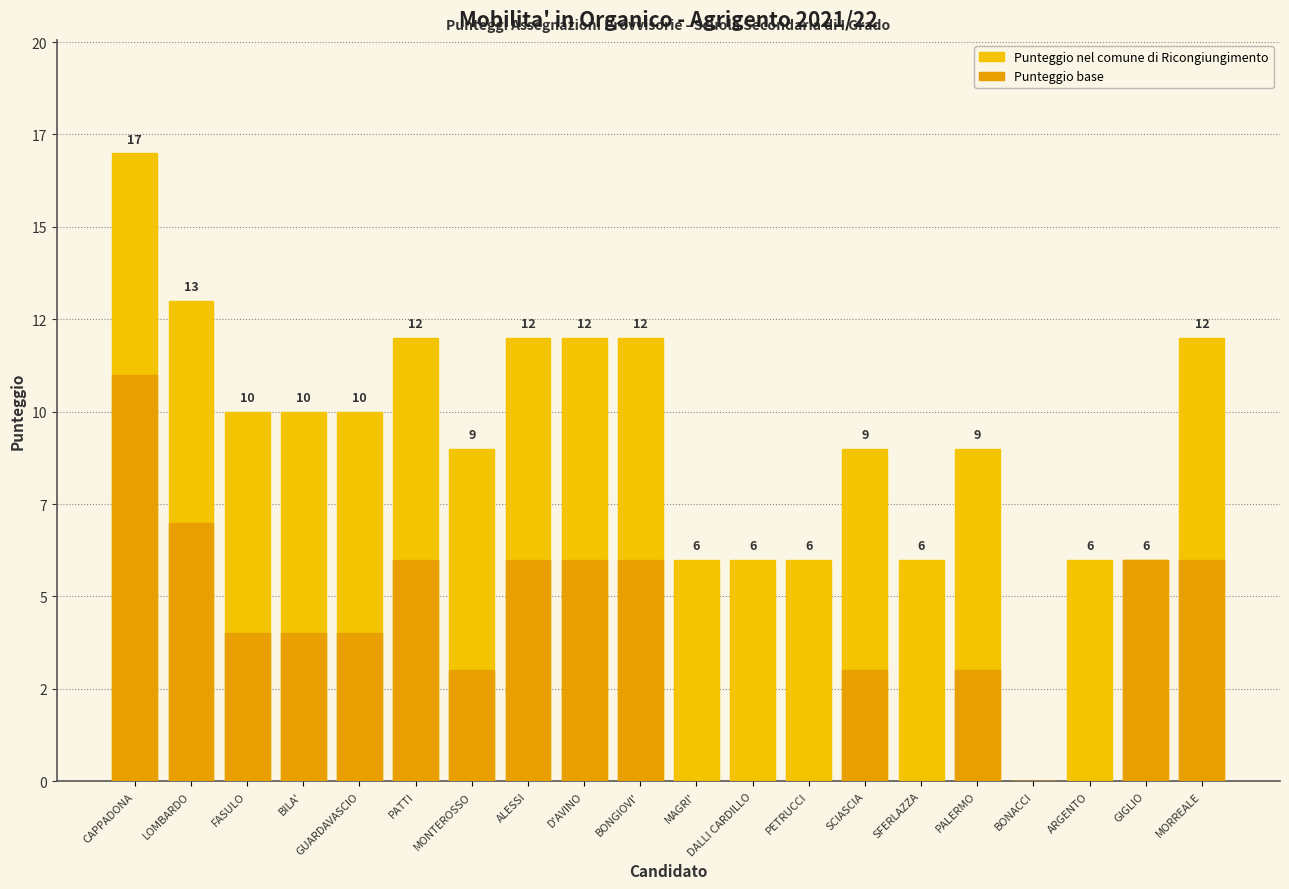

What is the sum of all Punteggio base values?

75